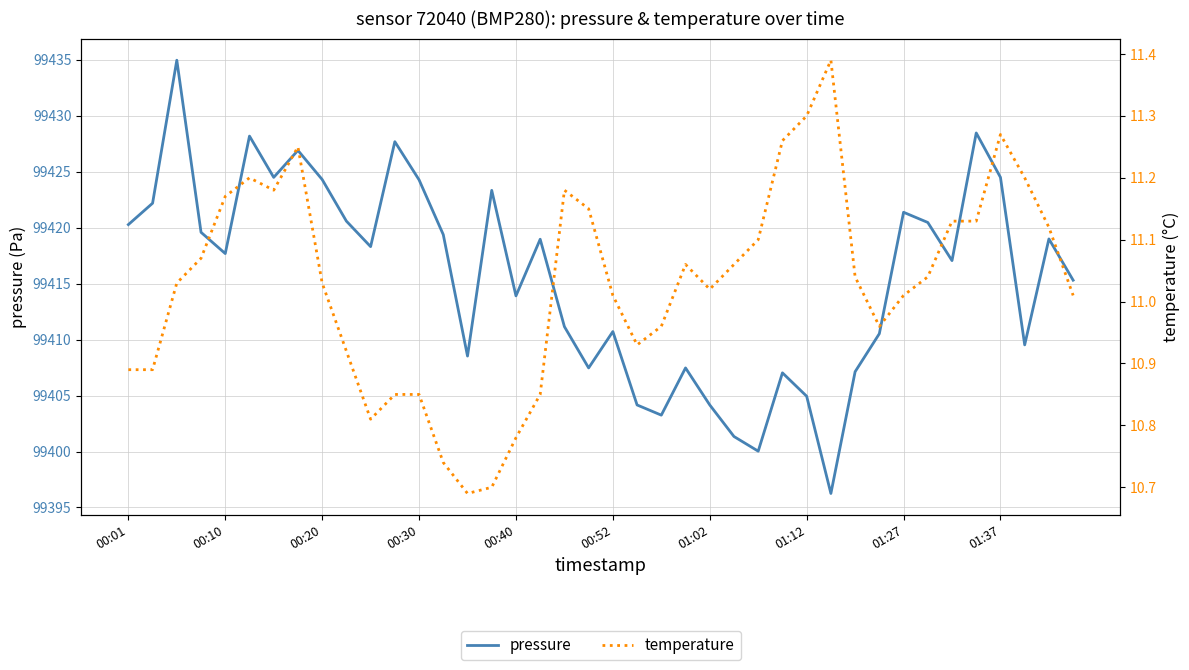

What are all the series names shown in the legend?

pressure, temperature